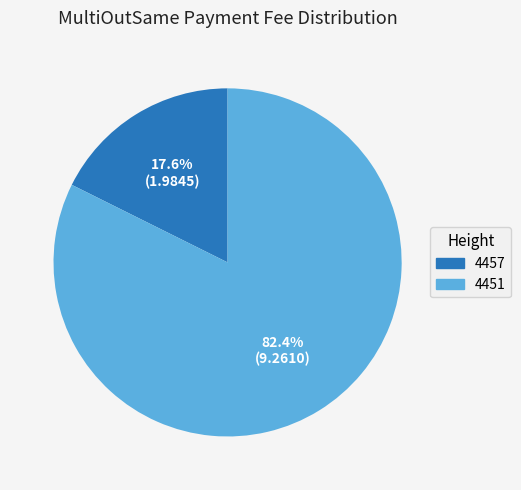

What is the total percentage of 4457 and 4451?

100.0%